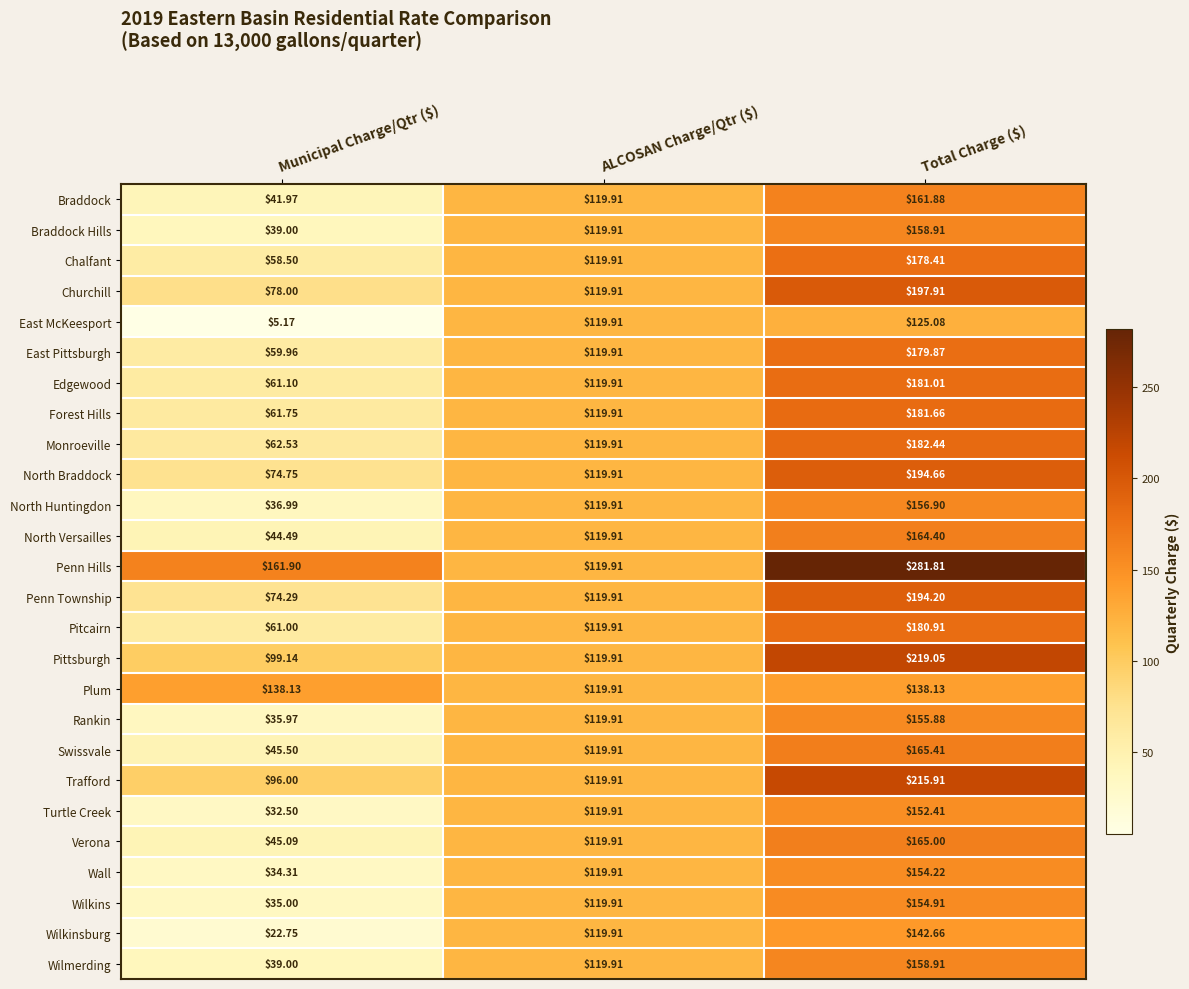

Which series changed the most between Municipal Charge/Qtr ($) and ALCOSAN Charge/Qtr ($)?

East McKeesport